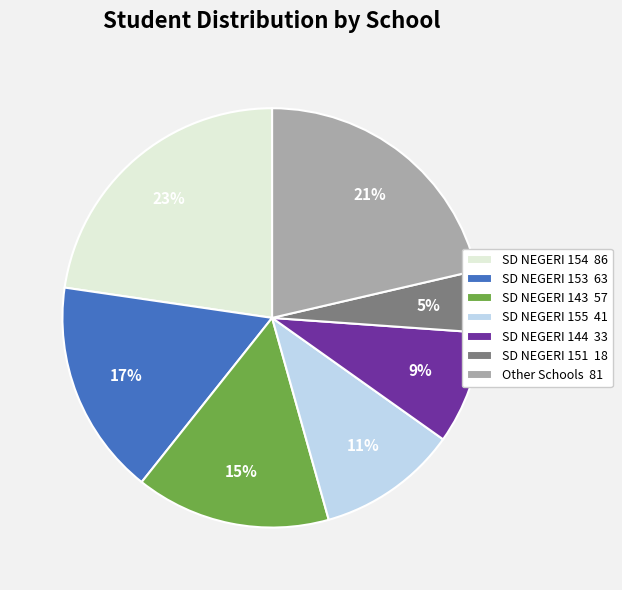

How many segments does this pie chart have?

7